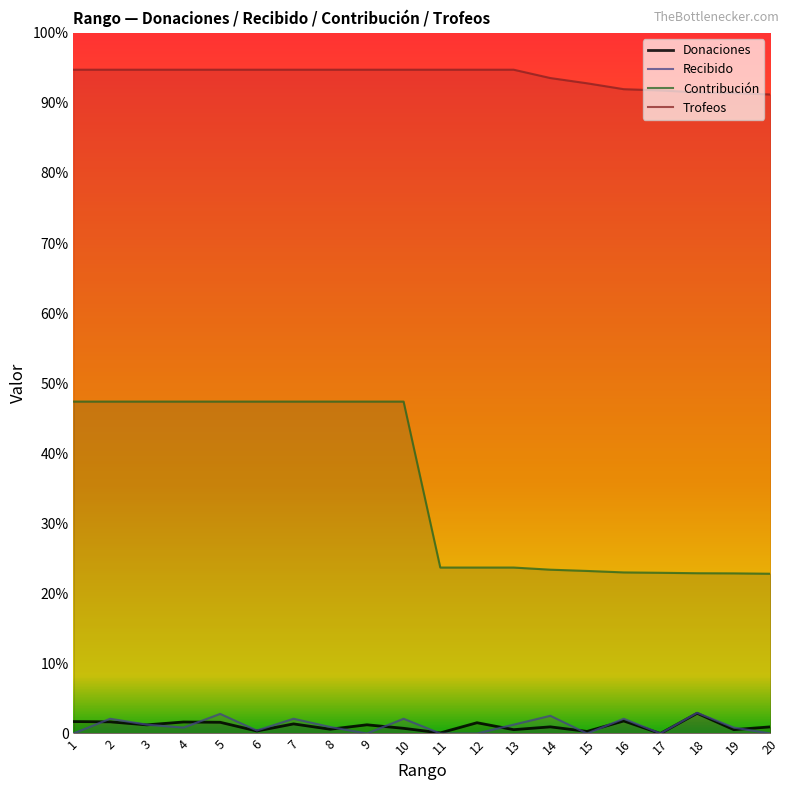

Does the chart display data point markers on the line(s)?

No